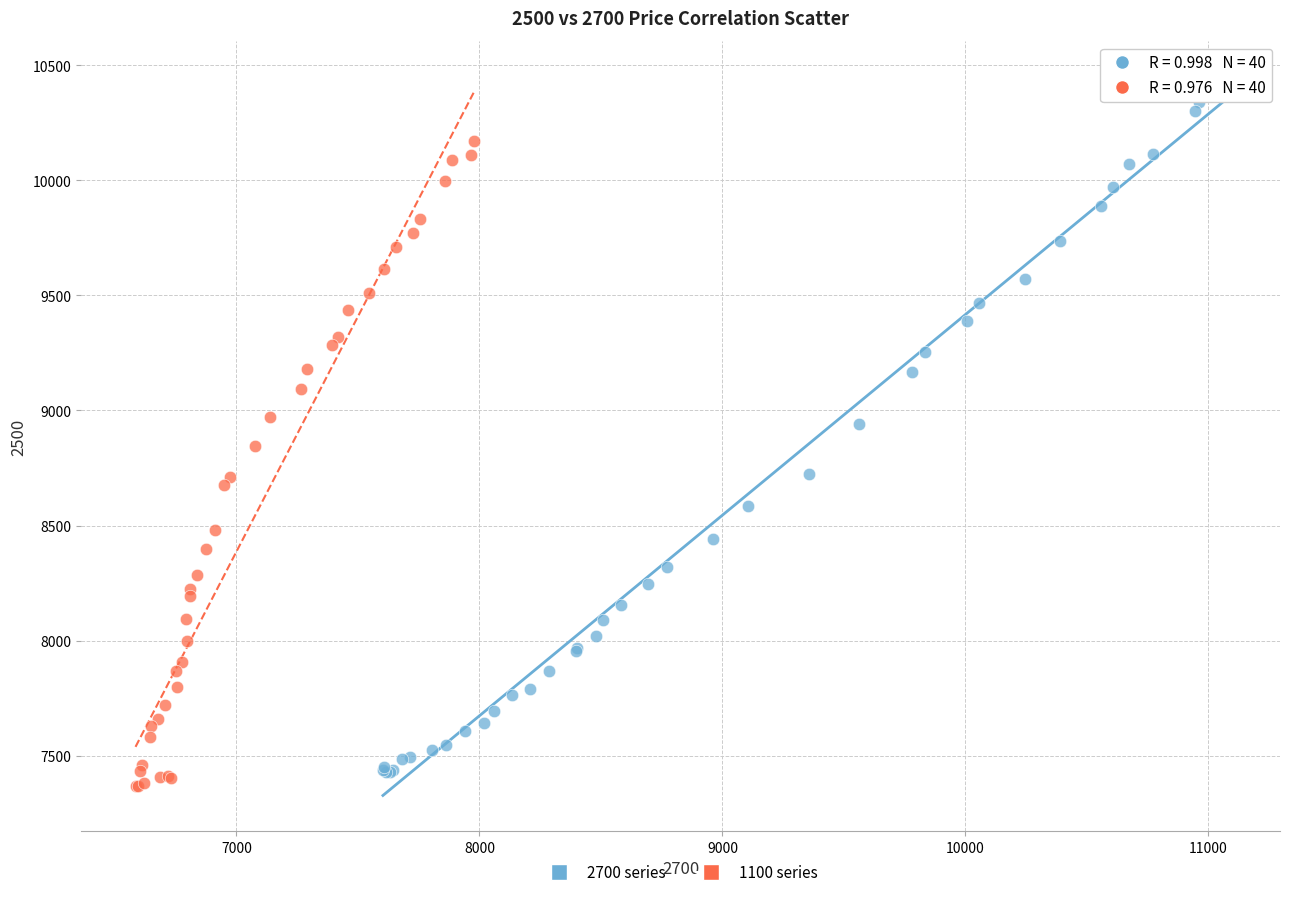

Which series has the widest spread of Y values?

2700 series